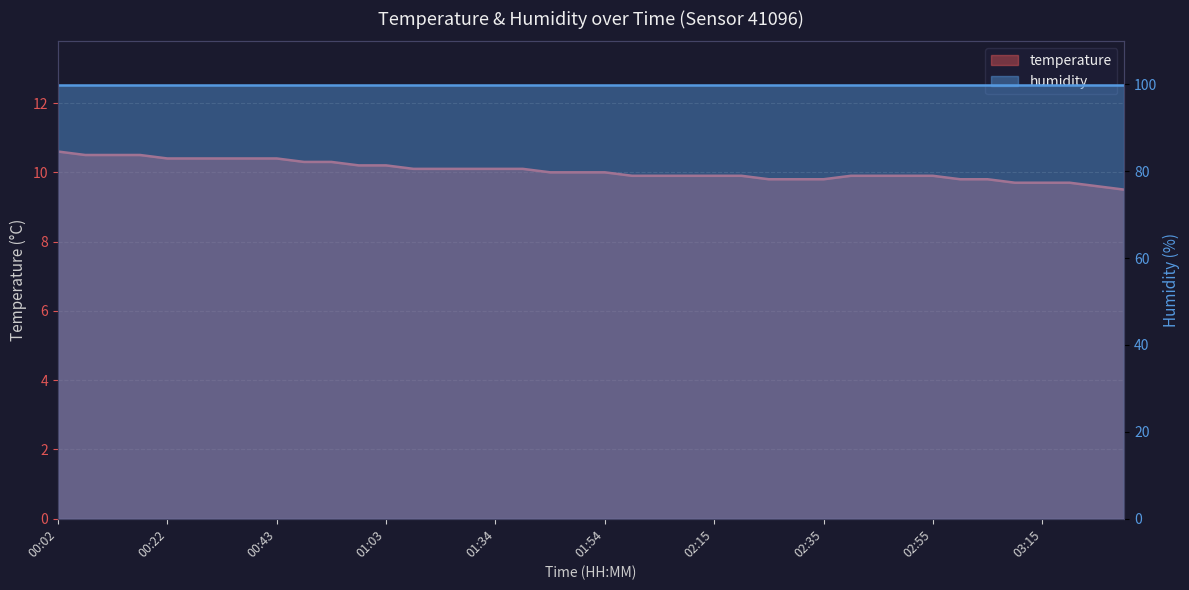

What is the greatest value displayed?

10.6